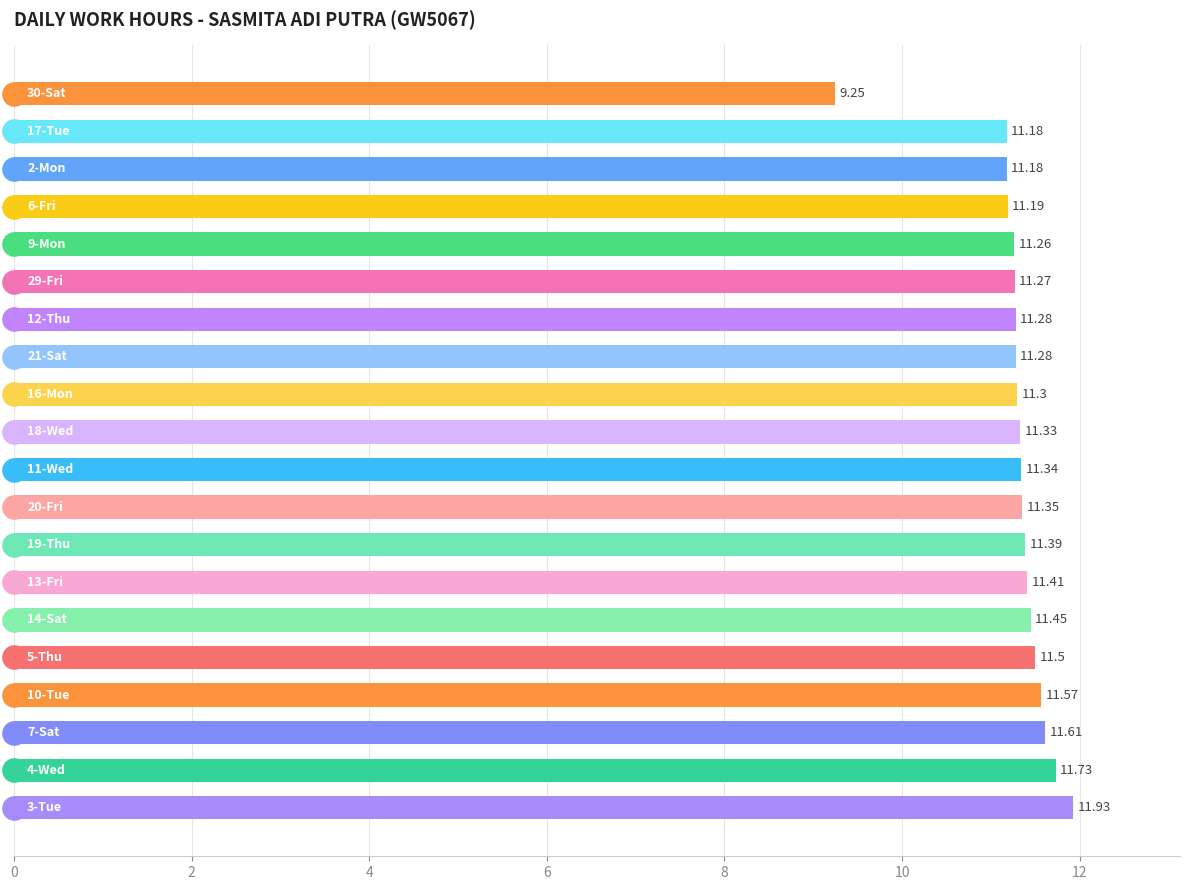

What is the ratio of the value at 10 to the value at 13?

1.0